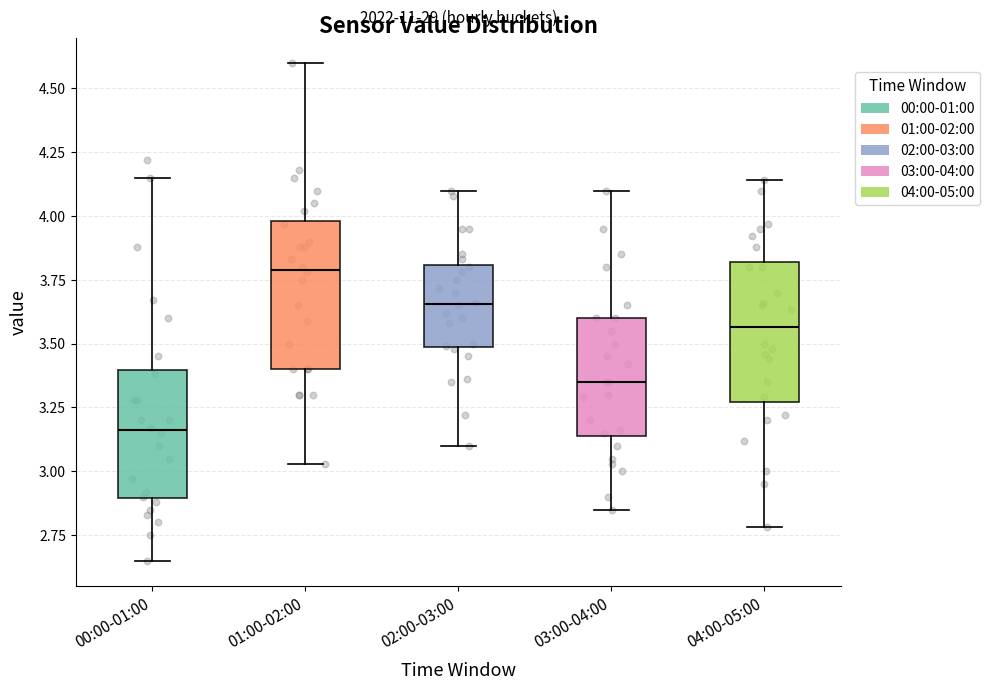

Where does the lower whisker of the box for 01:00-02:00 end on the y-axis? The values are not printed on the chart, so give them approximately, as read against the axis.

3.05